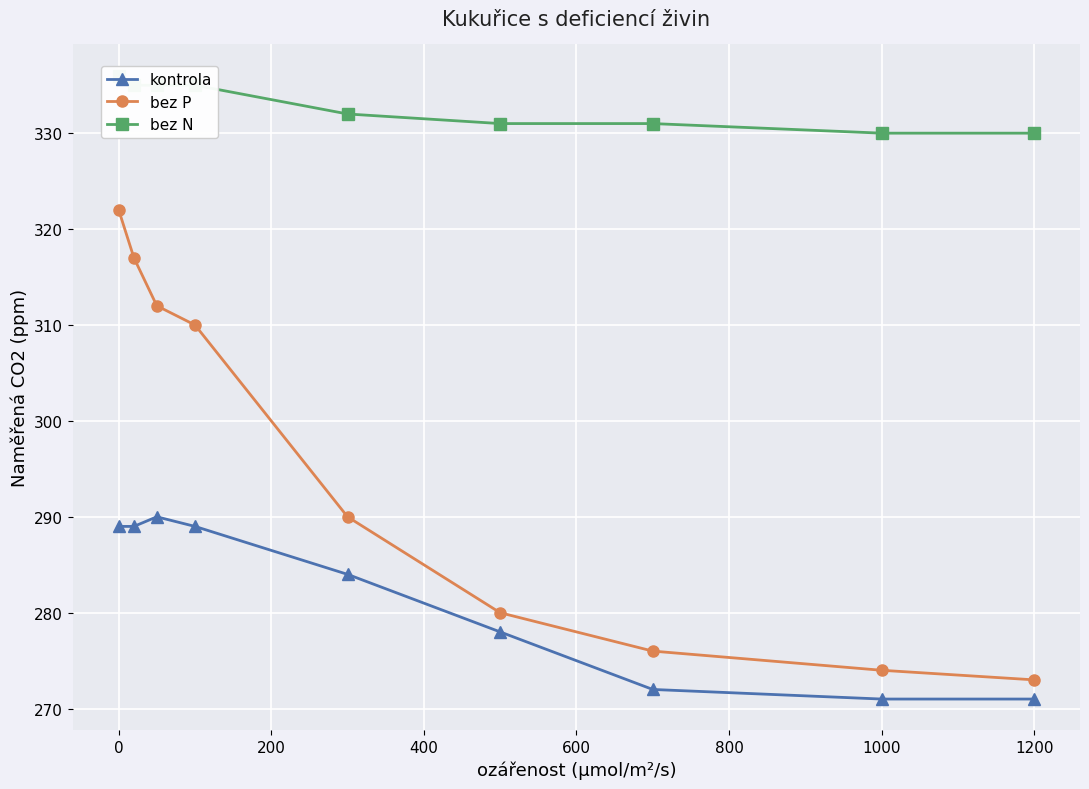

Which series has the widest spread of values?

bez P